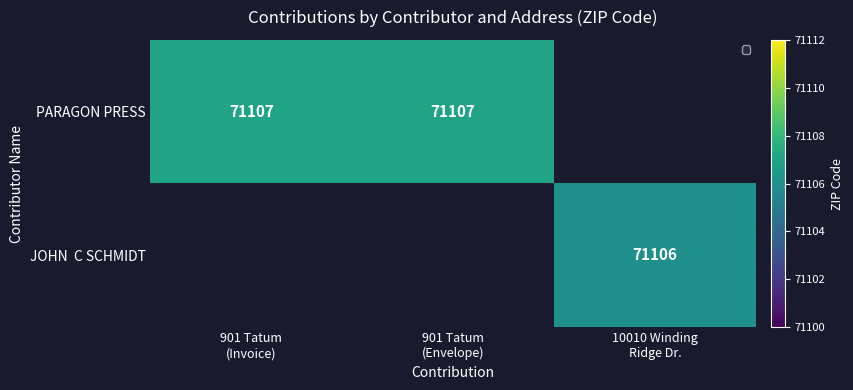

What is the maximum value shown in the chart?

71107.0